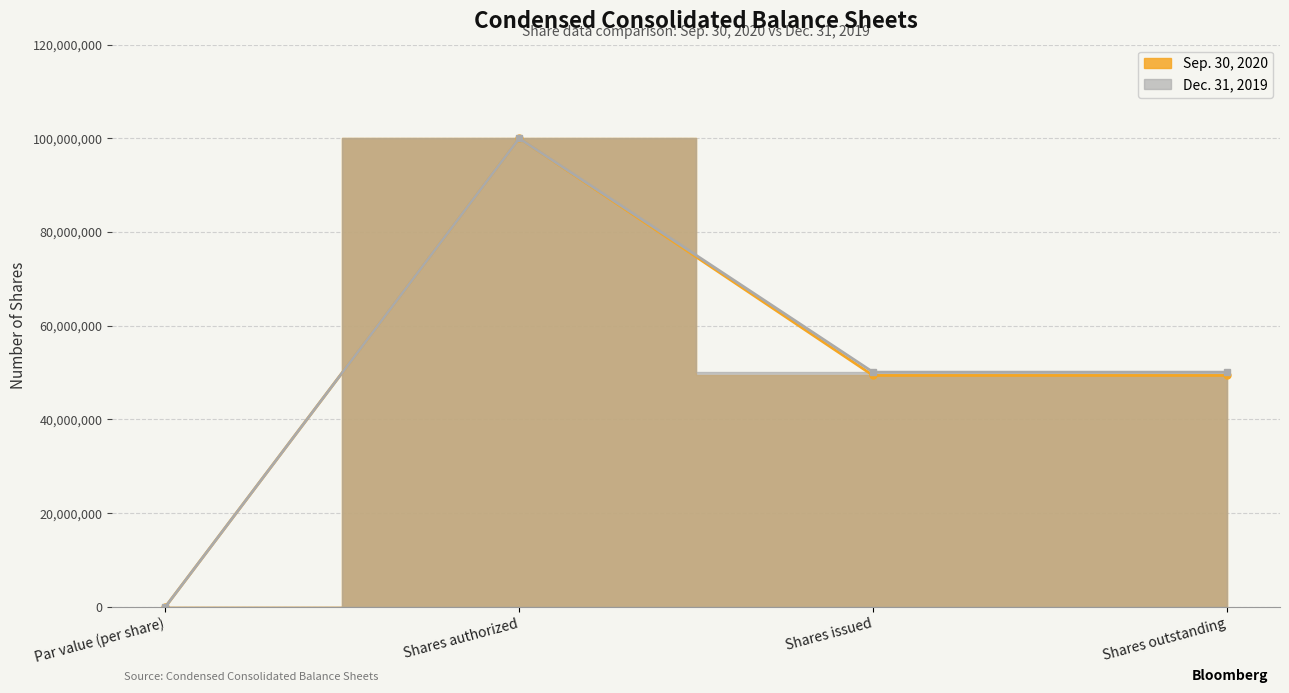

Reading left to right, transcribe all the data shown in this chart.

Sep. 30, 2020: Par value (per share)=1	Shares authorized=100000000	Shares issued=49400000	Shares outstanding=49400000
Dec. 31, 2019: Par value (per share)=1	Shares authorized=100000000	Shares issued=50100000	Shares outstanding=50100000